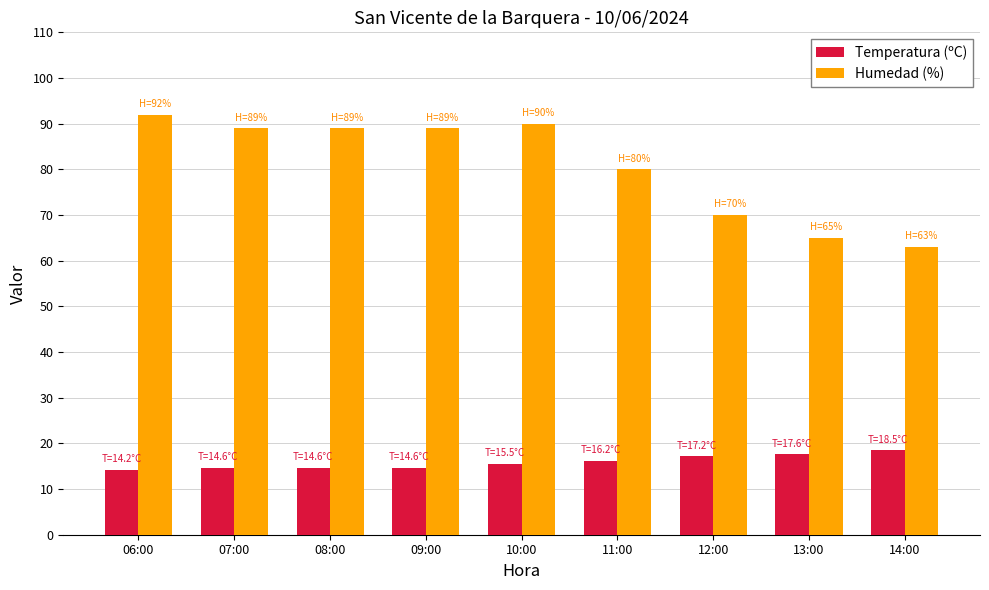

True or false: Temperatura (ºC) has a value of 7.0 at 06:00.

False